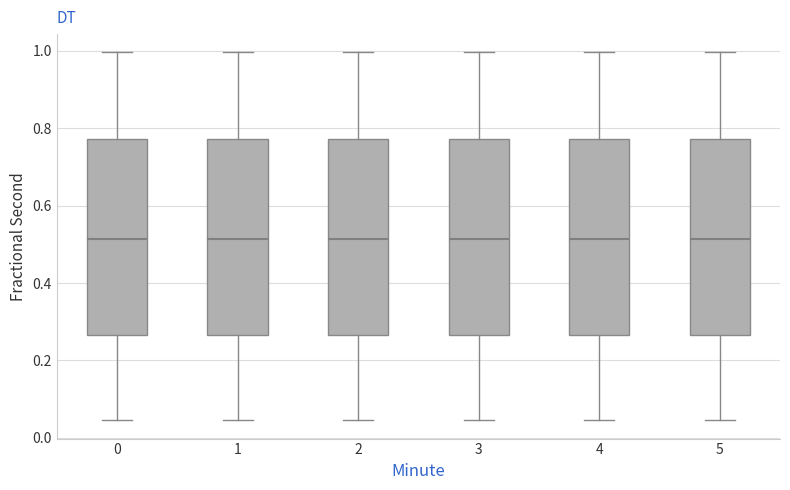

Reading left to right, read every box against the y-axis: the position of its median line, the range the box covers, and the ends of its whiskers. The values are not printed on the chart, so give them approximately, as read against the axis.

0: median 0.52, box 0.26 to 0.78, whiskers 0.04 to 1.00
1: median 0.52, box 0.26 to 0.78, whiskers 0.04 to 1.00
2: median 0.52, box 0.26 to 0.78, whiskers 0.04 to 1.00
3: median 0.52, box 0.26 to 0.78, whiskers 0.04 to 1.00
4: median 0.52, box 0.26 to 0.78, whiskers 0.04 to 1.00
5: median 0.52, box 0.26 to 0.78, whiskers 0.04 to 1.00